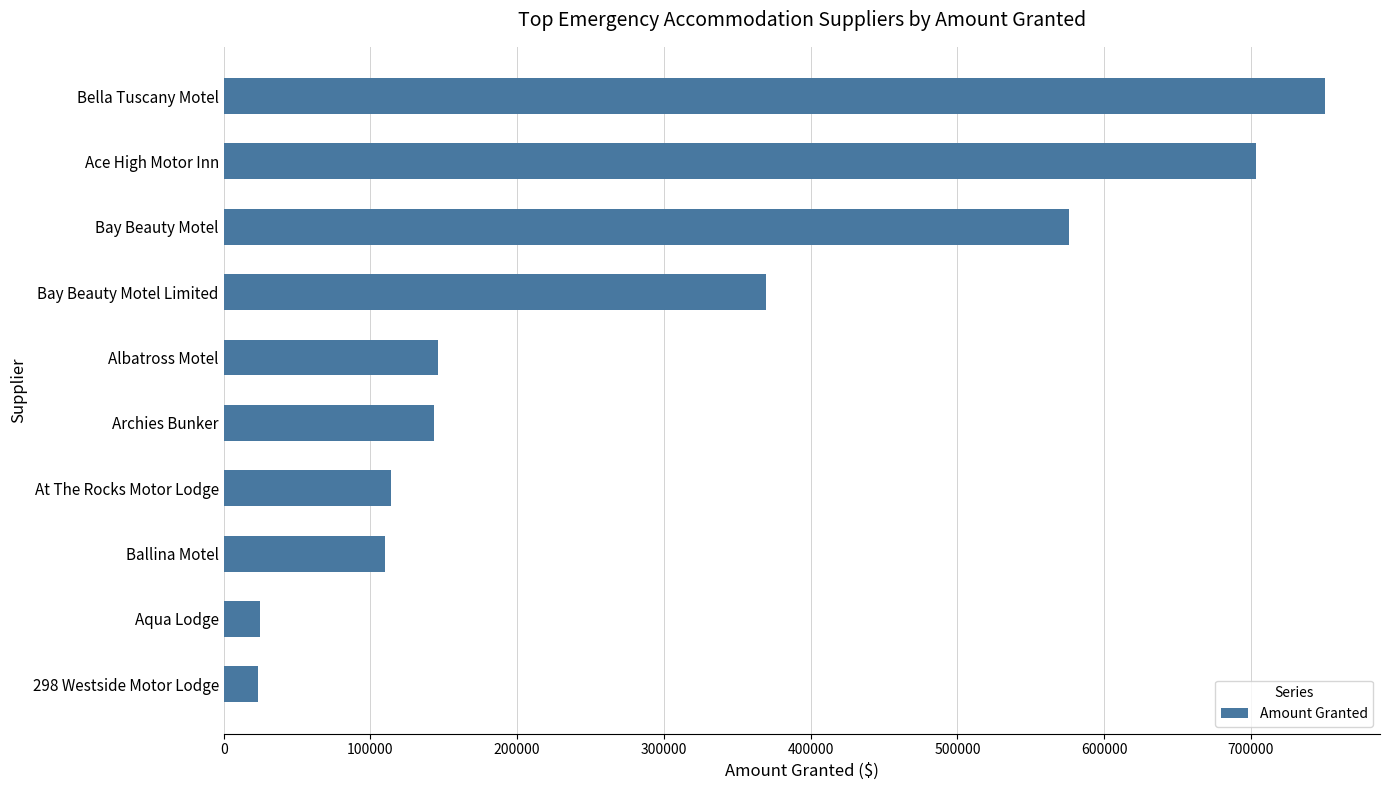

What is the minimum value shown in the chart?

23100.0